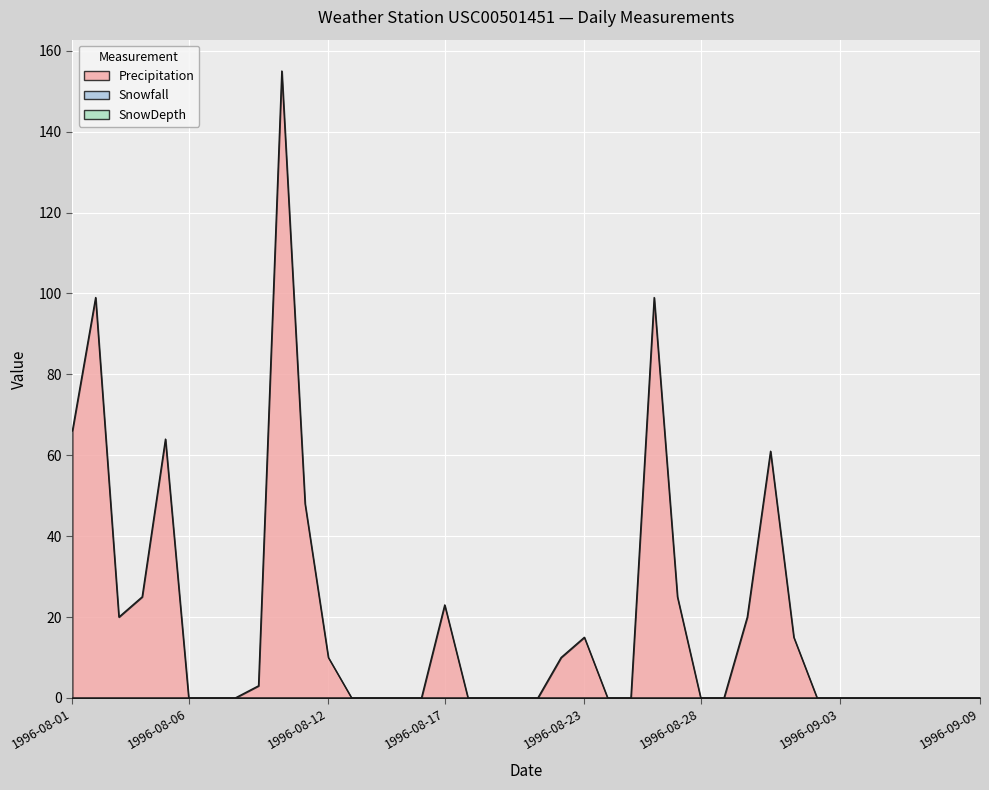

Rank the categories by Snowfall value from lowest to highest.

1996-08-01, 1996-08-02, 1996-08-03, 1996-08-04, 1996-08-05, 1996-08-06, 1996-08-07, 1996-08-08, 1996-08-09, 1996-08-10, 1996-08-11, 1996-08-12, 1996-08-13, 1996-08-14, 1996-08-15, 1996-08-16, 1996-08-17, 1996-08-18, 1996-08-19, 1996-08-20, 1996-08-21, 1996-08-22, 1996-08-23, 1996-08-24, 1996-08-25, 1996-08-26, 1996-08-27, 1996-08-28, 1996-08-29, 1996-08-30, 1996-08-31, 1996-09-01, 1996-09-02, 1996-09-03, 1996-09-04, 1996-09-05, 1996-09-06, 1996-09-07, 1996-09-08, 1996-09-09